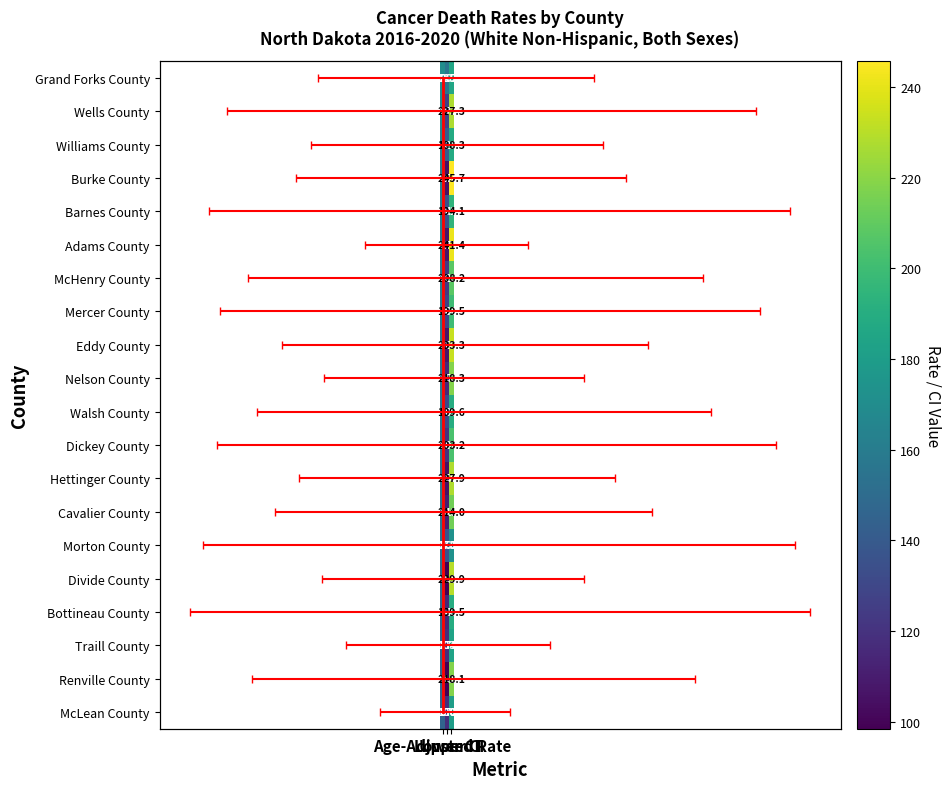

At which category is the sum across all series the highest?

Upper CI